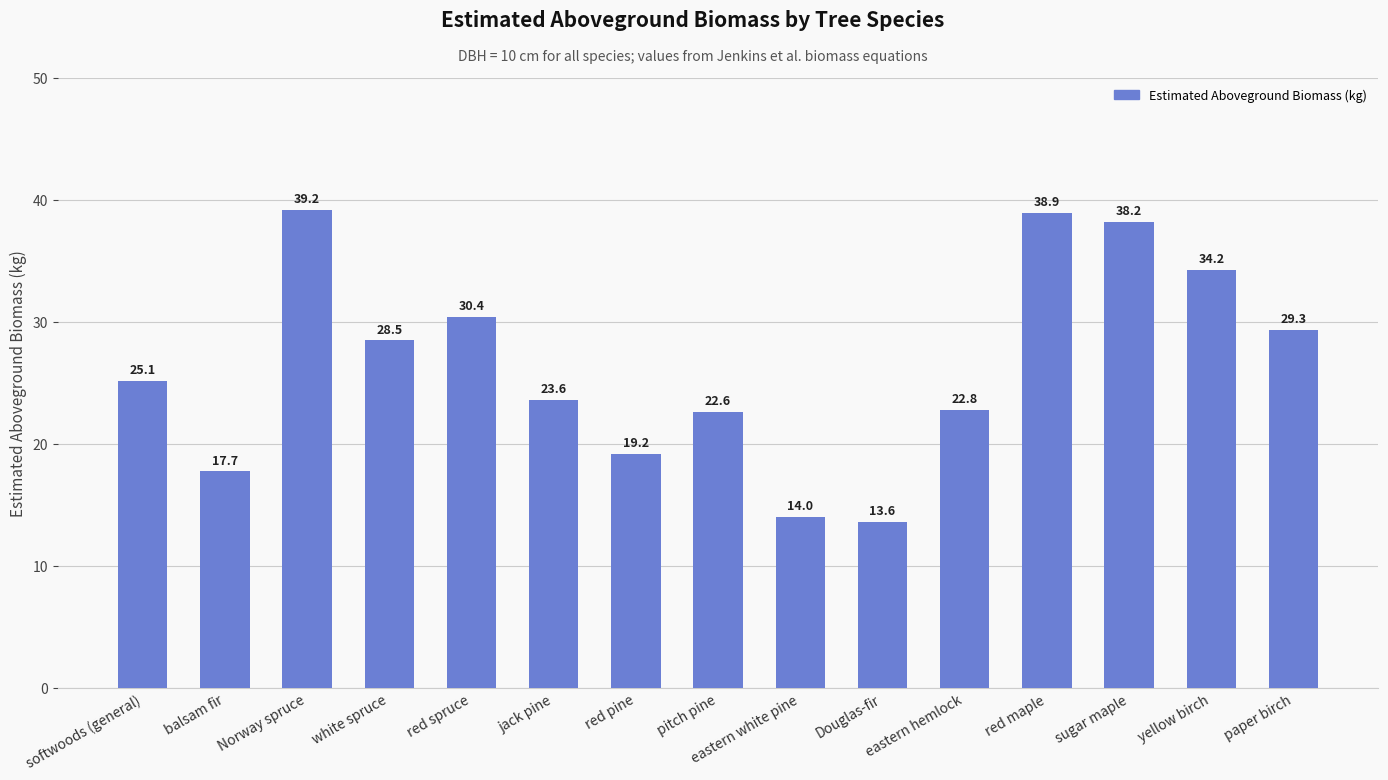

Read the value at sugar maple.

38.2